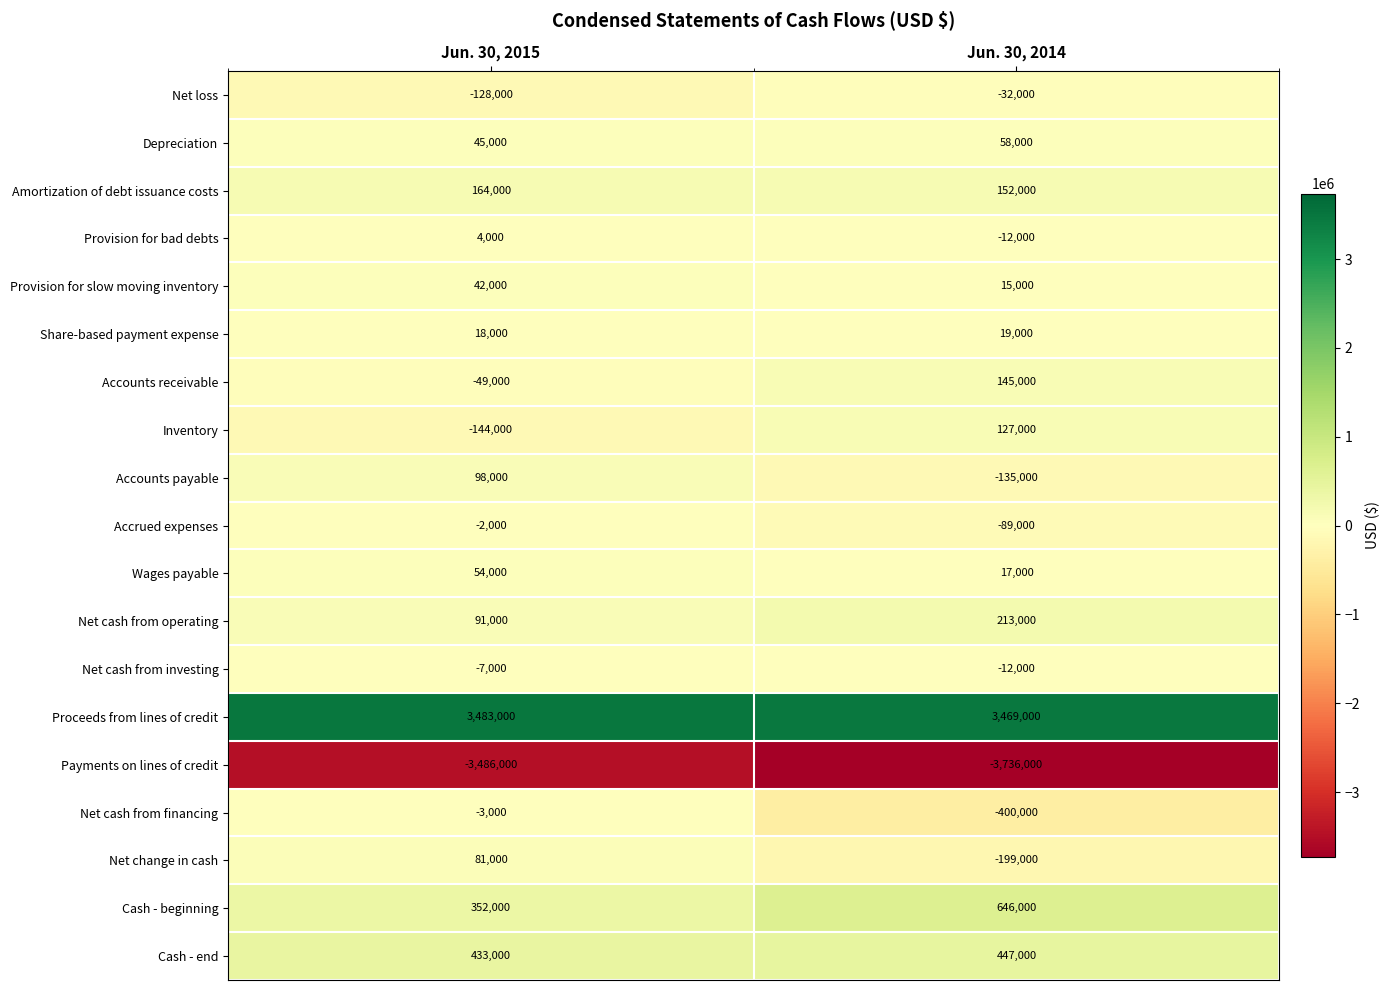

How many distinct data groups are displayed?

19